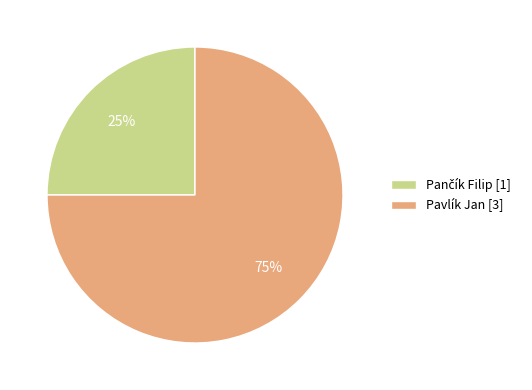

True or false: Pavlík Jan accounts for 75% of the total.

True